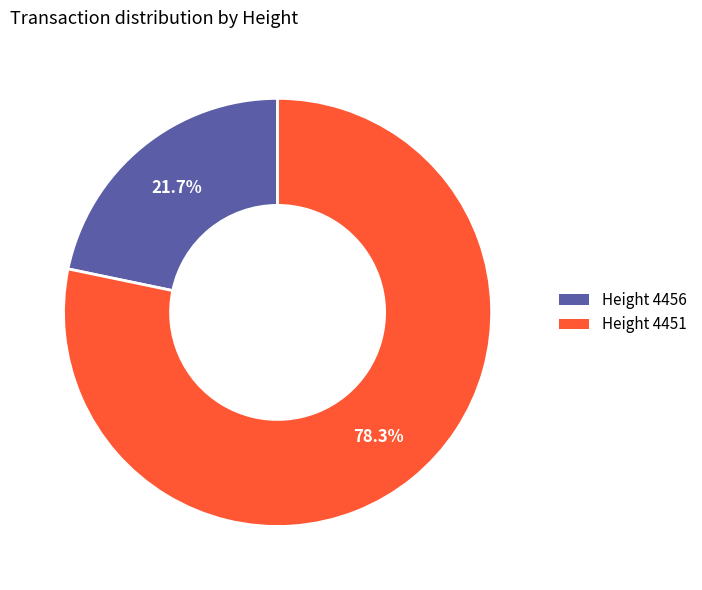

Does Height 4456 account for over 50% of the chart?

No